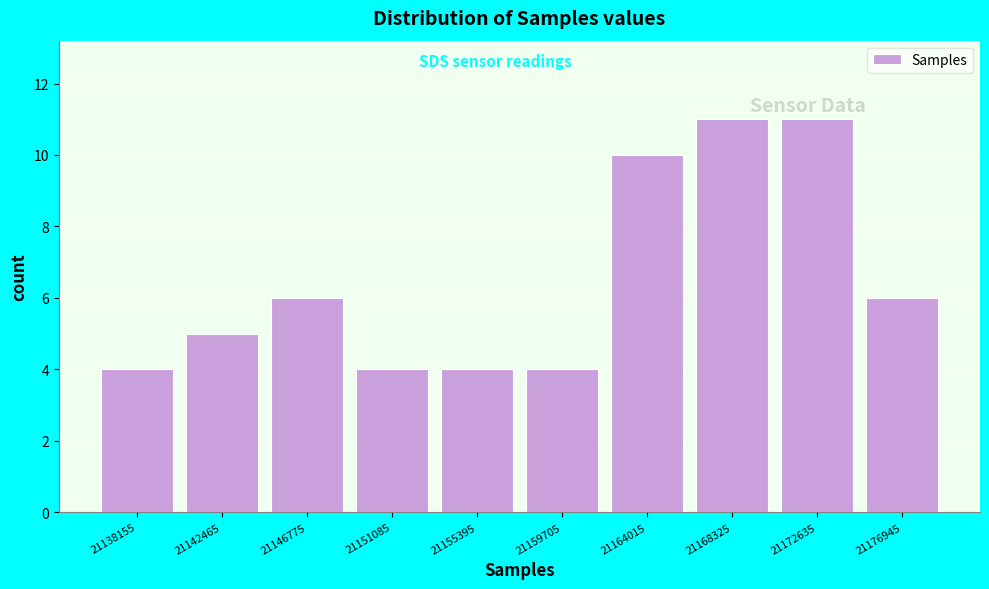

How tall is the bar that spans 21166000 to 21170500 on the x-axis? Neither the bar edges nor the heights are printed on the chart, so give them approximately, as read against the axes.

11